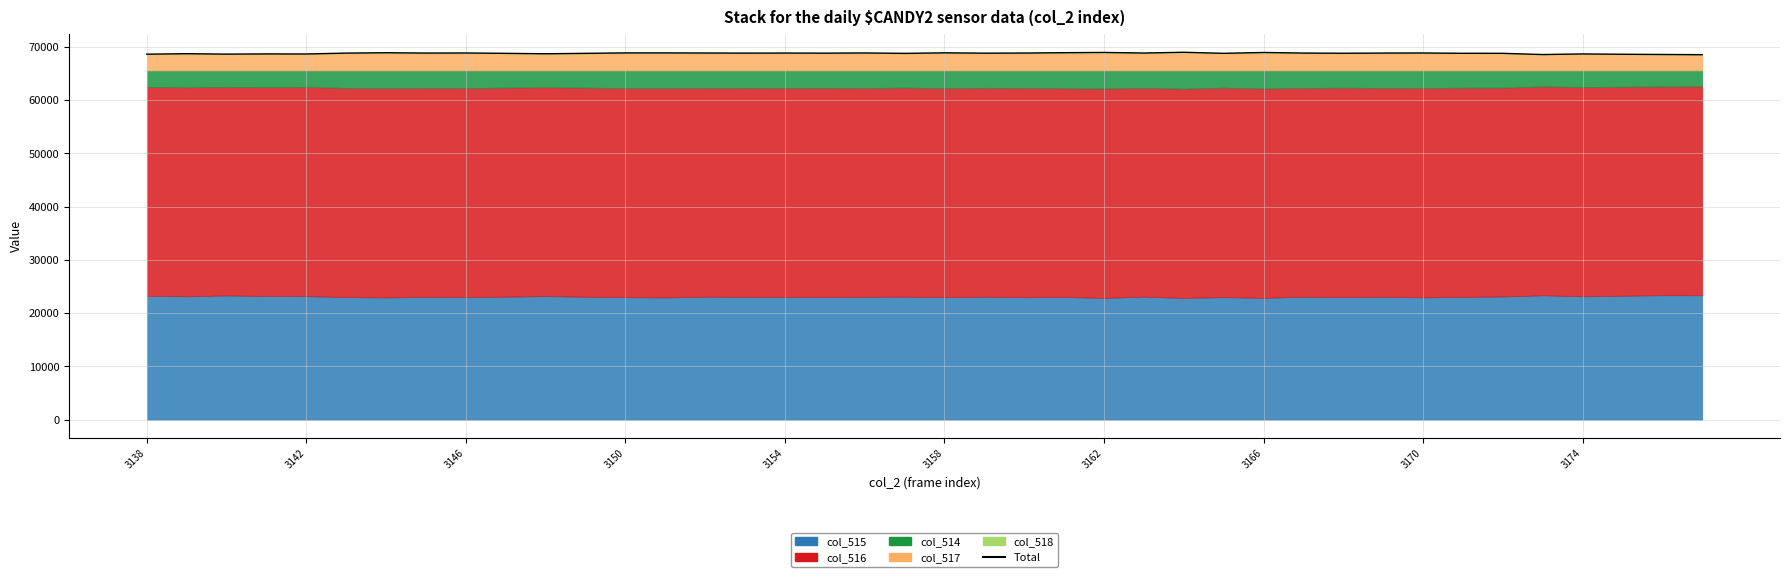

What is the difference between the maximum and minimum values?

454